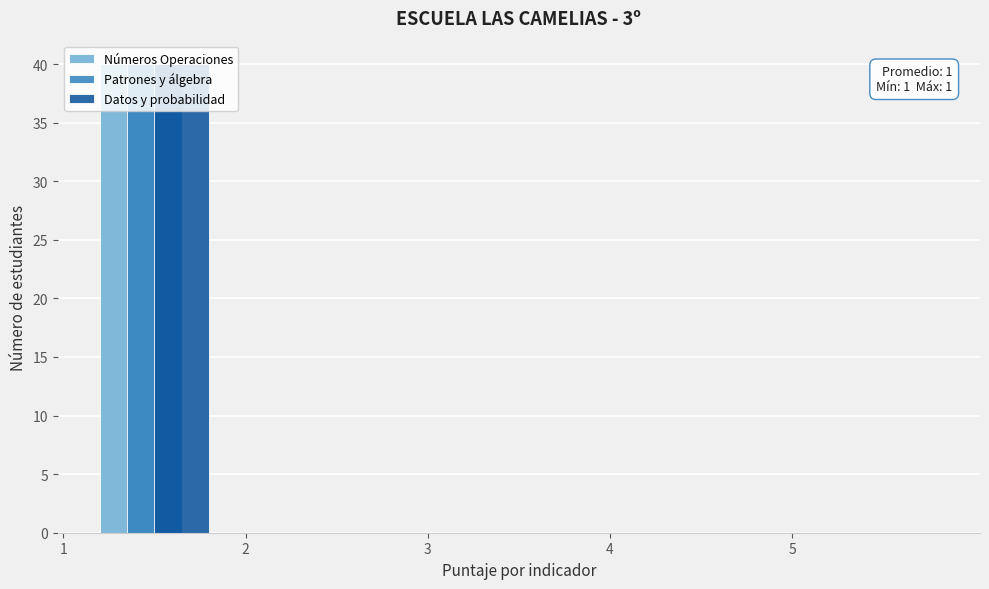

In the Números Operaciones series, which range on the x-axis has the tallest bar?

1 to 2